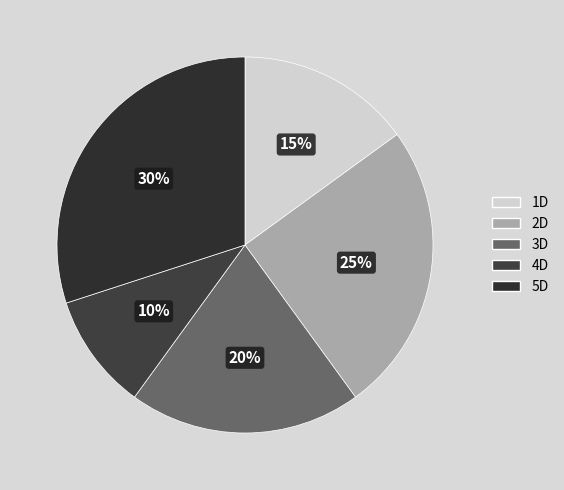

How many segments does this pie chart have?

5